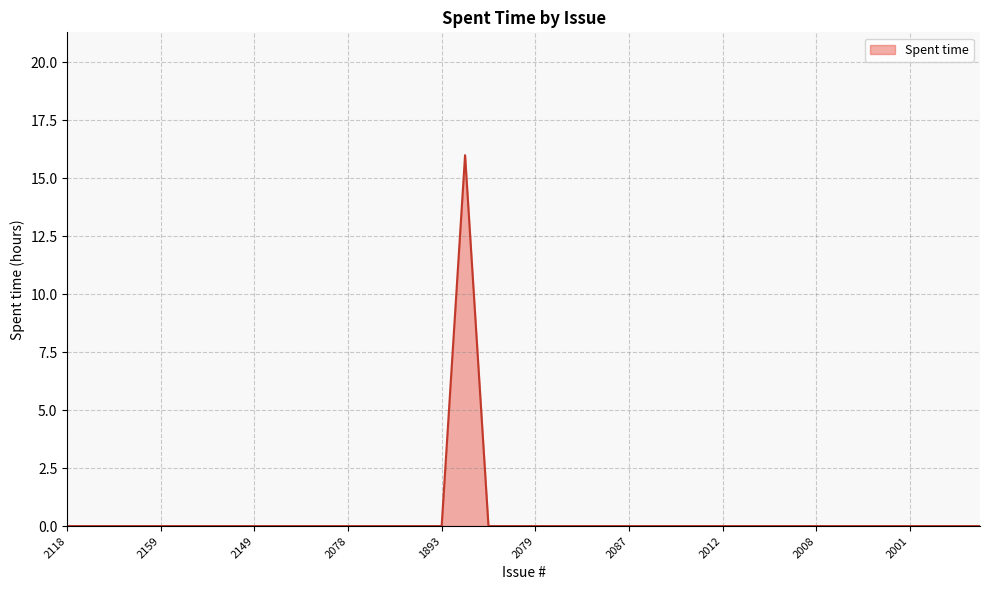

What is the greatest value displayed?

16